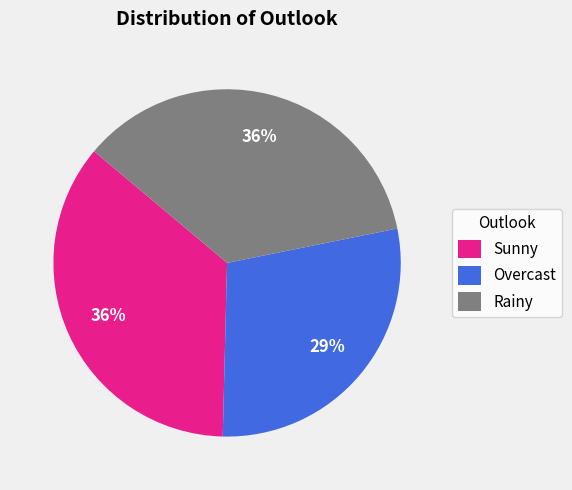

The Overcast slice represents 16% of the pie. True or false?

False